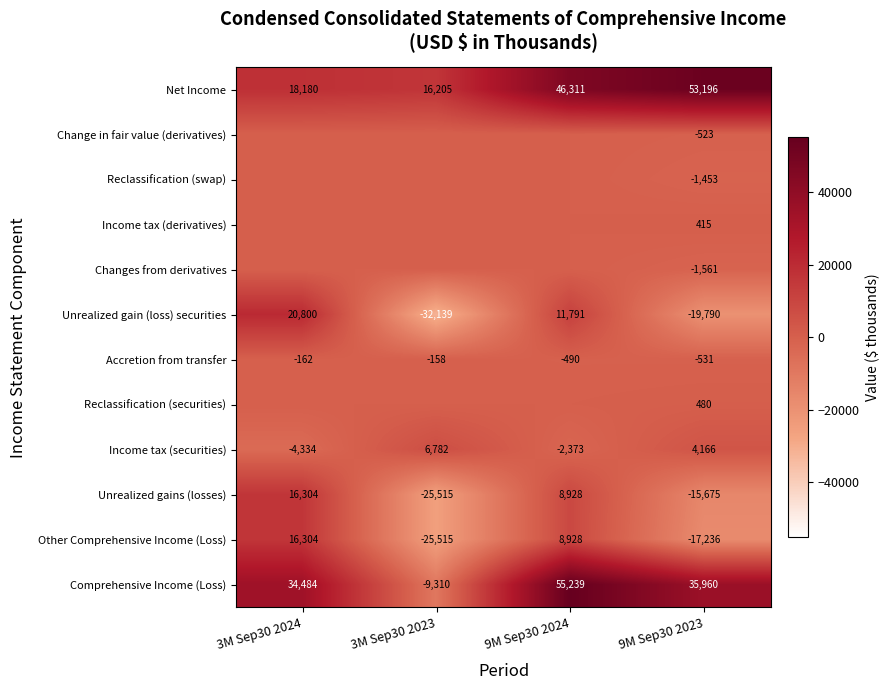

The Unrealized gain (loss) securities series shows 7304 at 3M Sep30 2024. True or false?

False